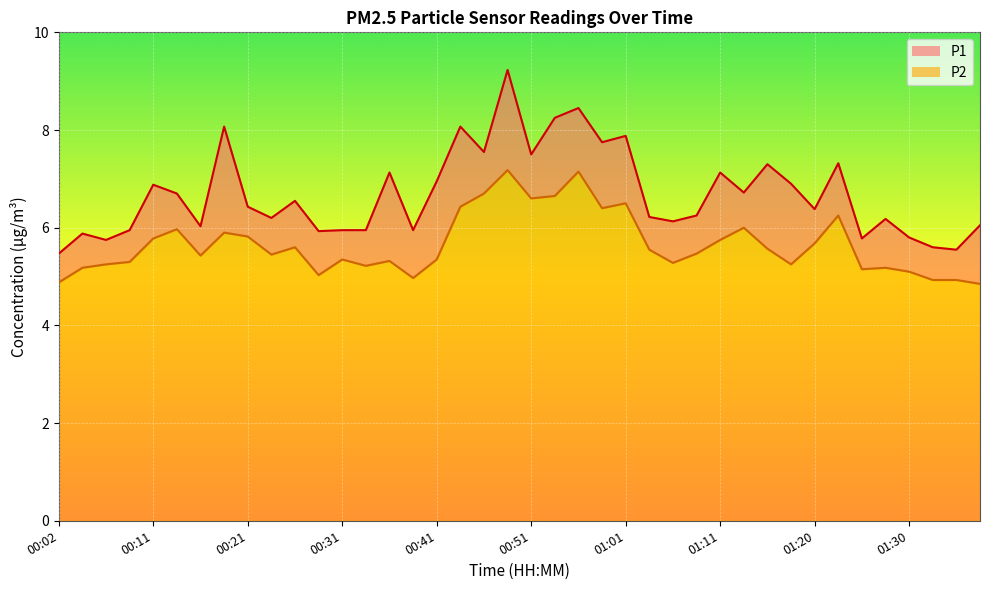

How many series are shown in this chart?

2